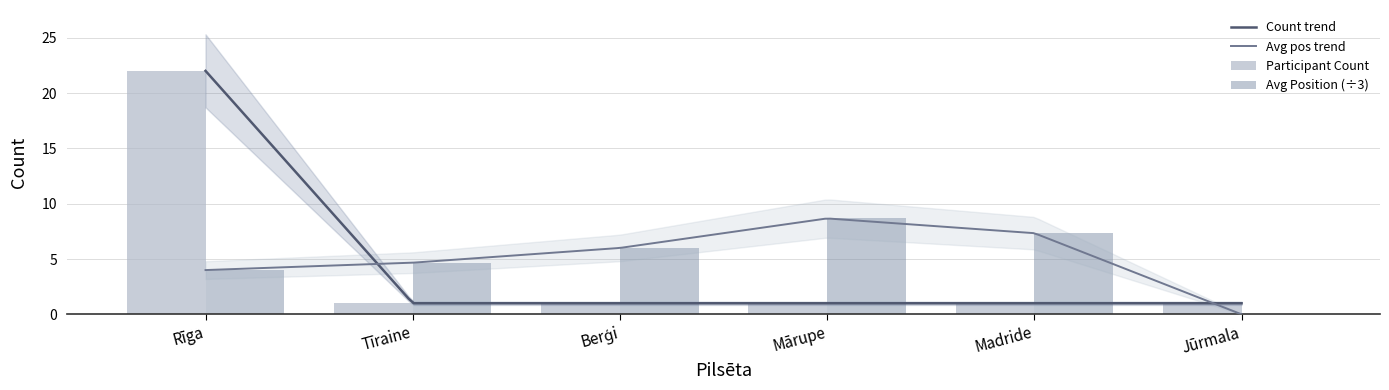

List the labels in order of Participant Count value, largest first.

Rīga, Tīraine, Berģi, Mārupe, Madride, Jūrmala